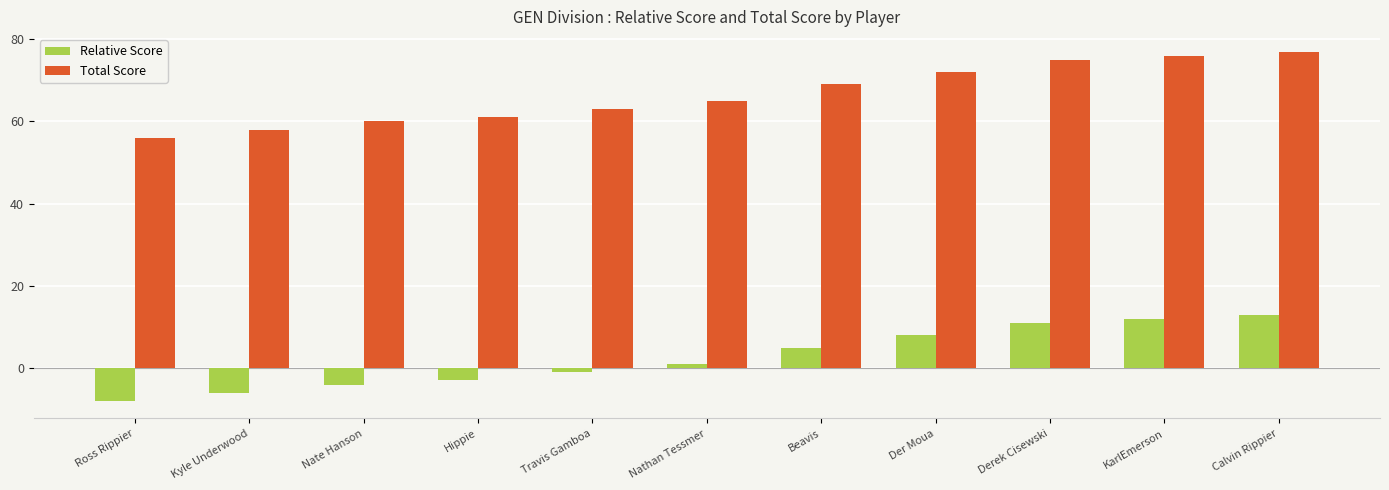

What are all the series names shown in the legend?

Relative Score, Total Score